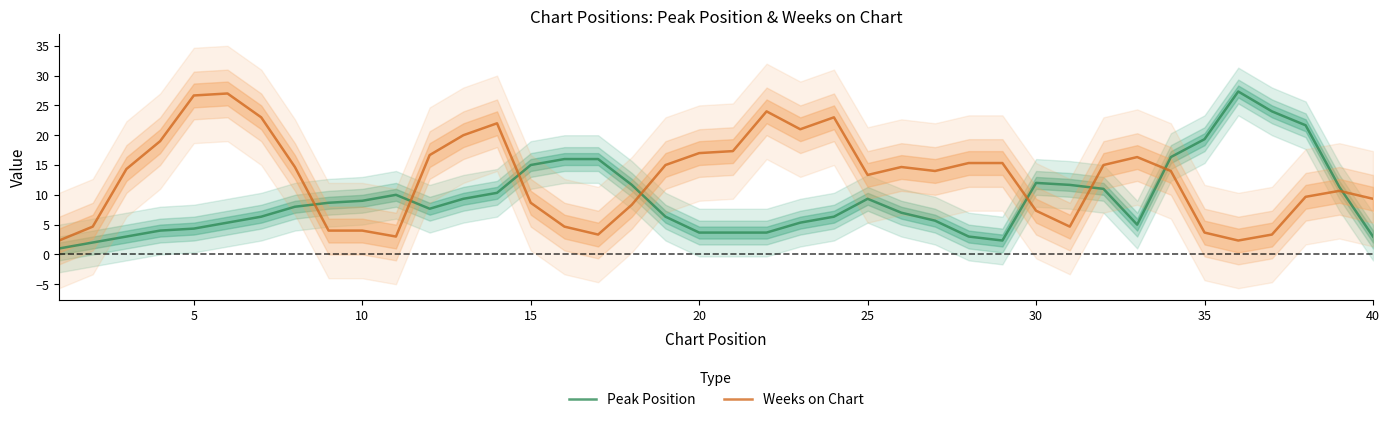

How many data points in Peak Position are above 8?

19